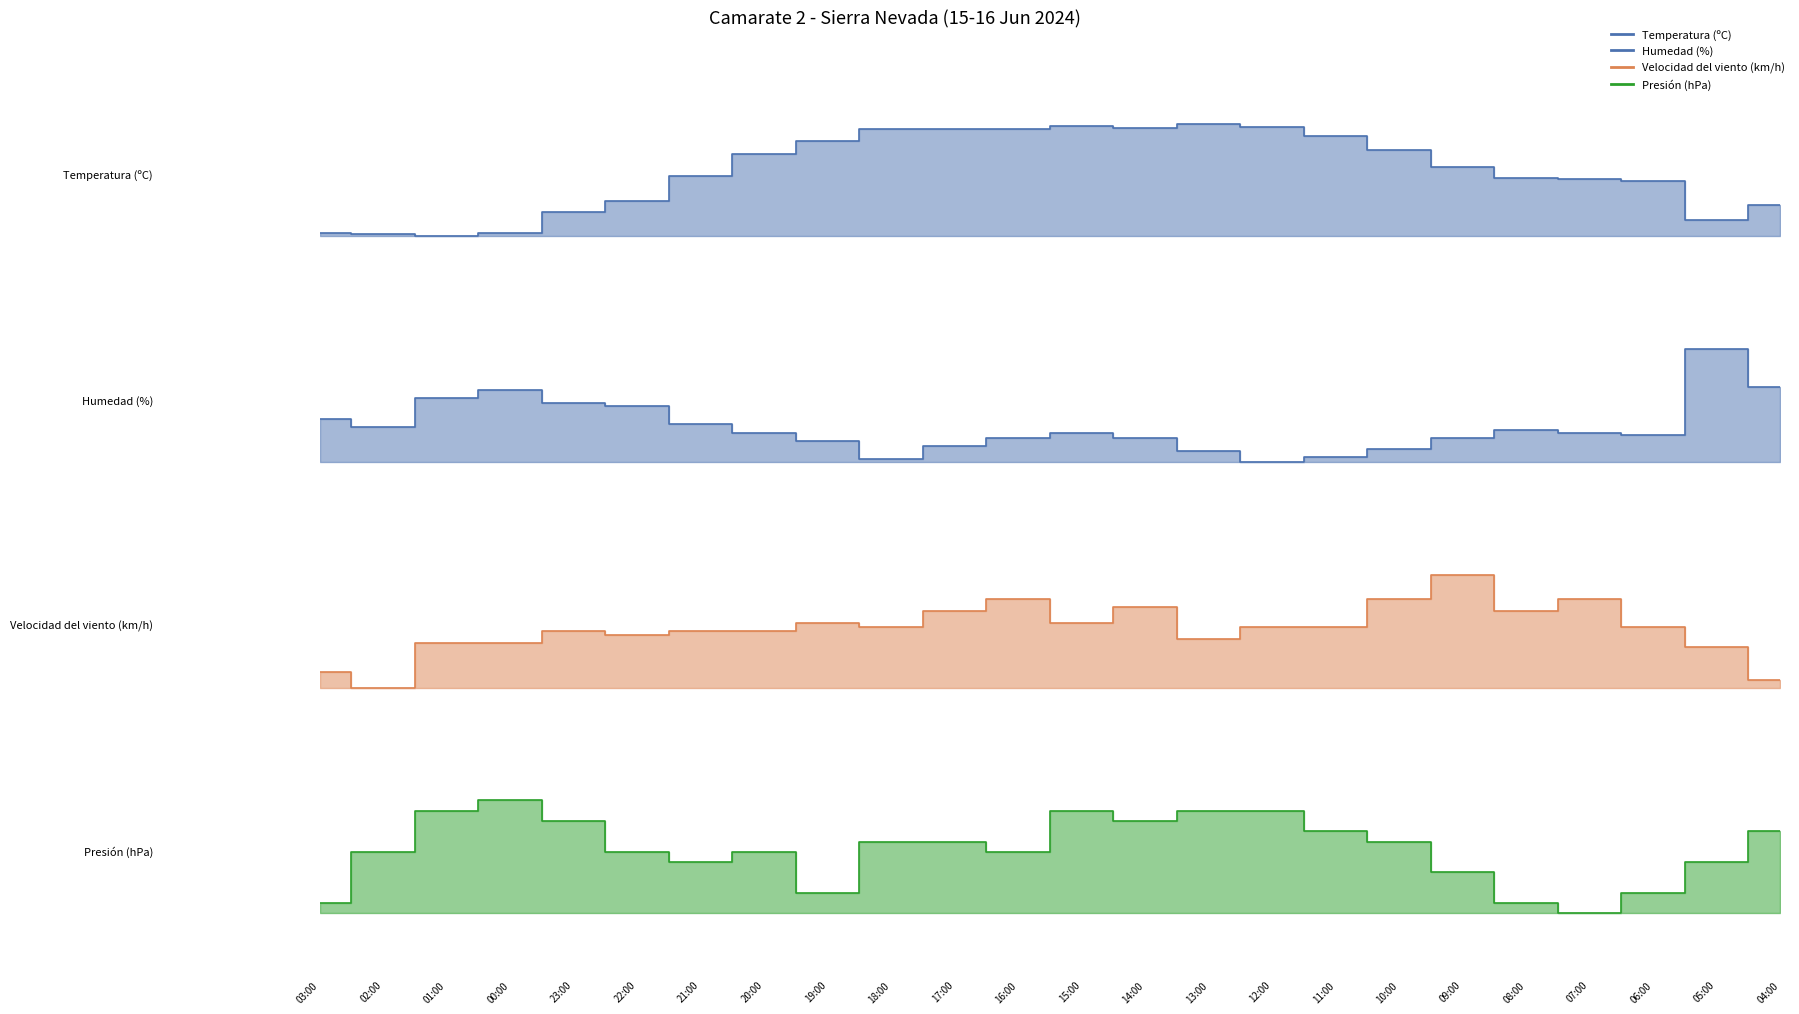

True or false: Velocidad del viento (km/h) and Humedad (%) cross at least once.

True